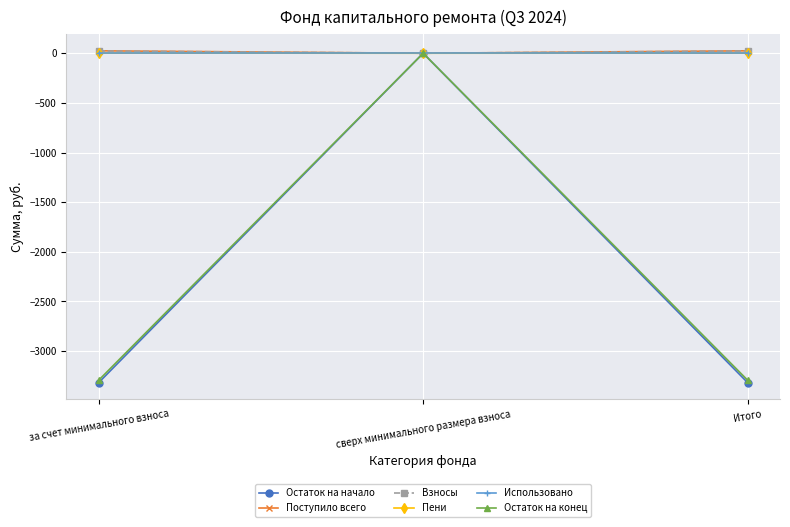

What is the smallest value displayed?

-3317.3